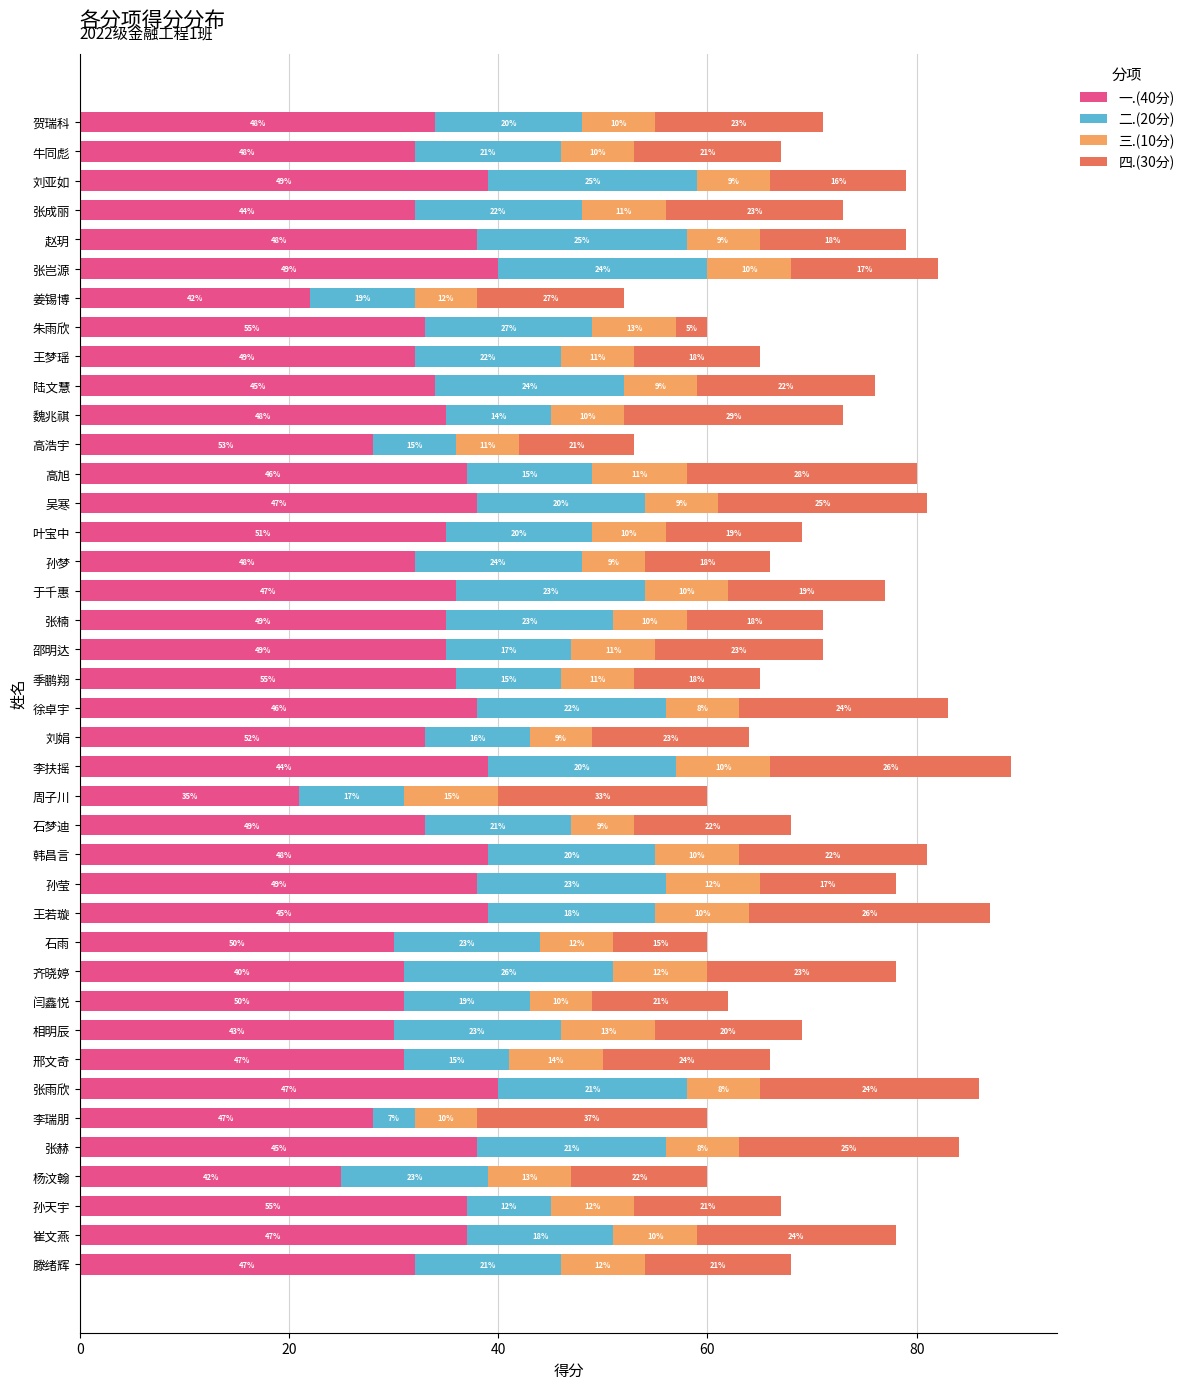

What is the sum of the 一.(40分) values at 季鹏翔 and 韩昌言?

75